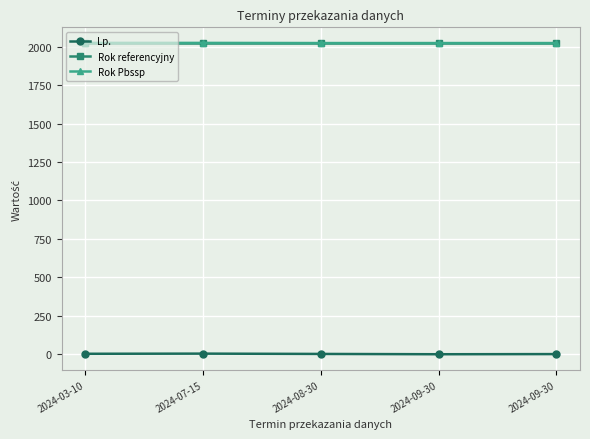

At which category does Lp. reach its first local valley?

2024-09-30